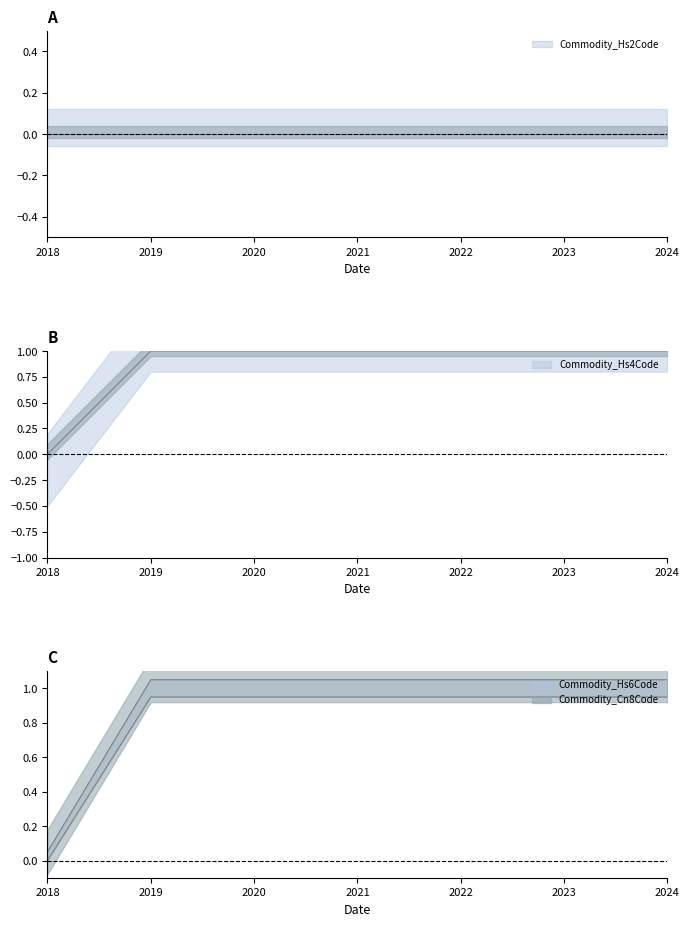

The Commodity_Cn8Code series shows 0.2 at 2021. True or false?

False